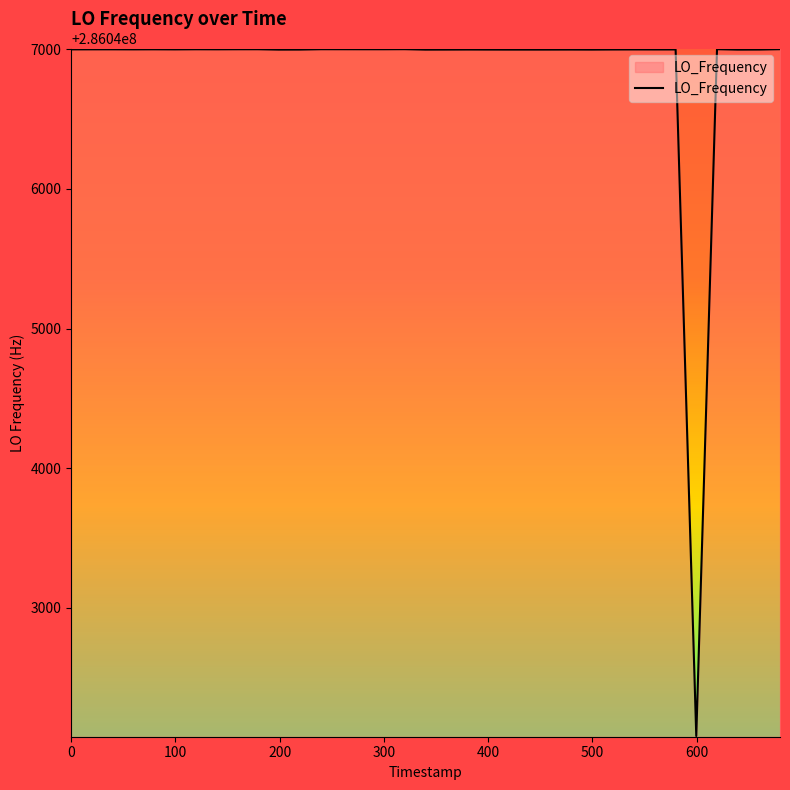

What is the smallest value displayed?

286042082.7